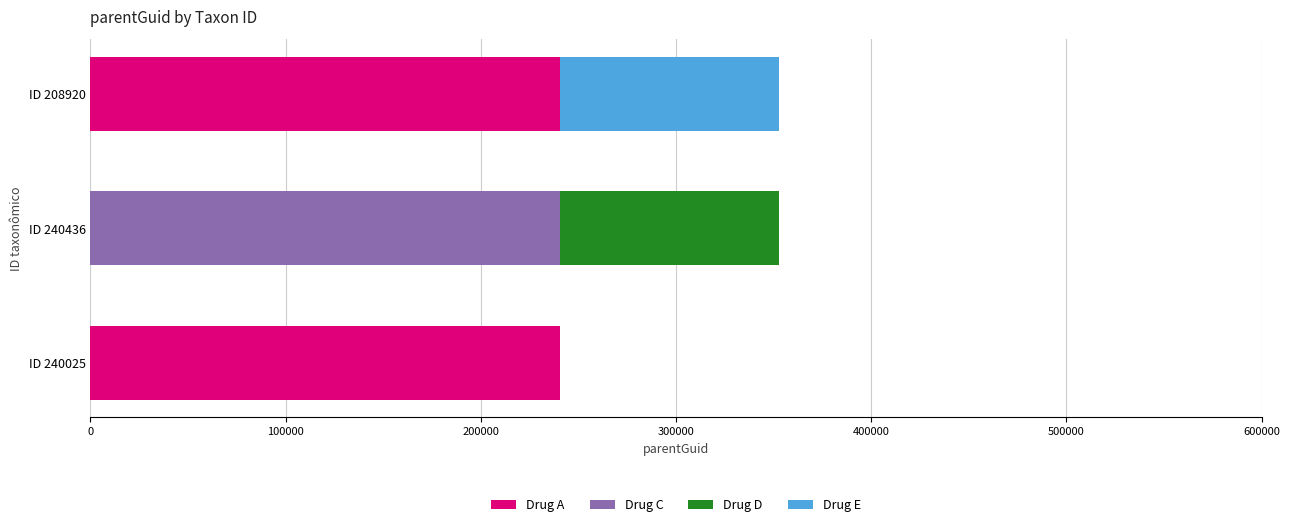

What is the maximum value for Drug A?

240436